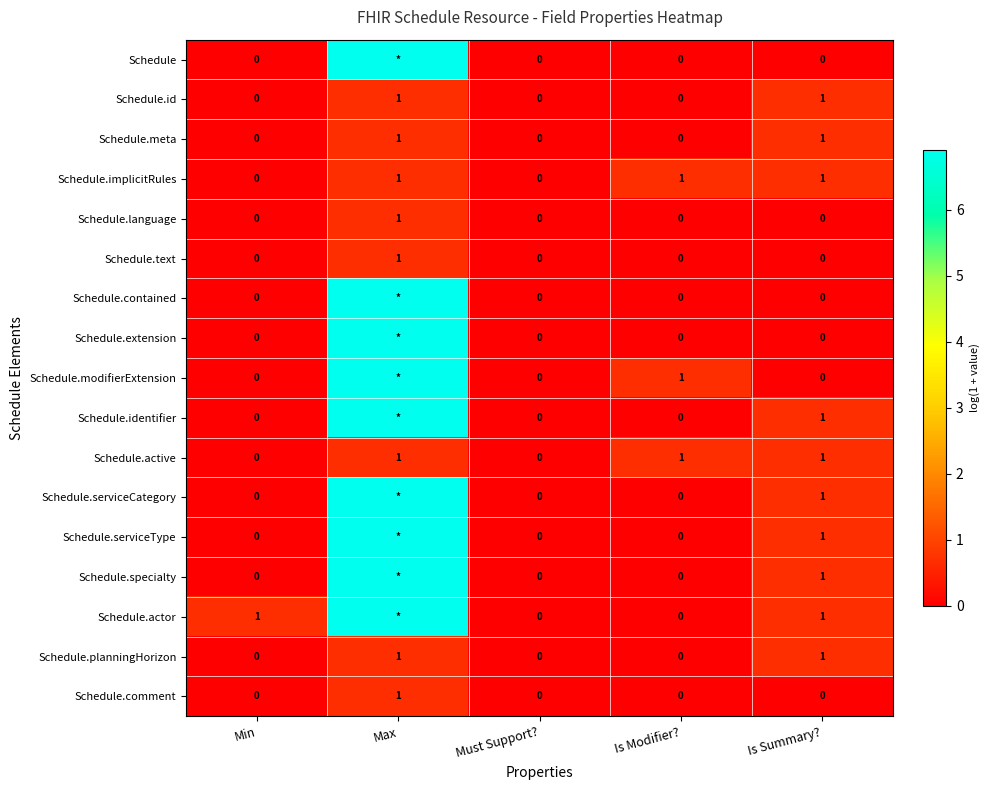

At which category does the chart reach its minimum across all series?

Min